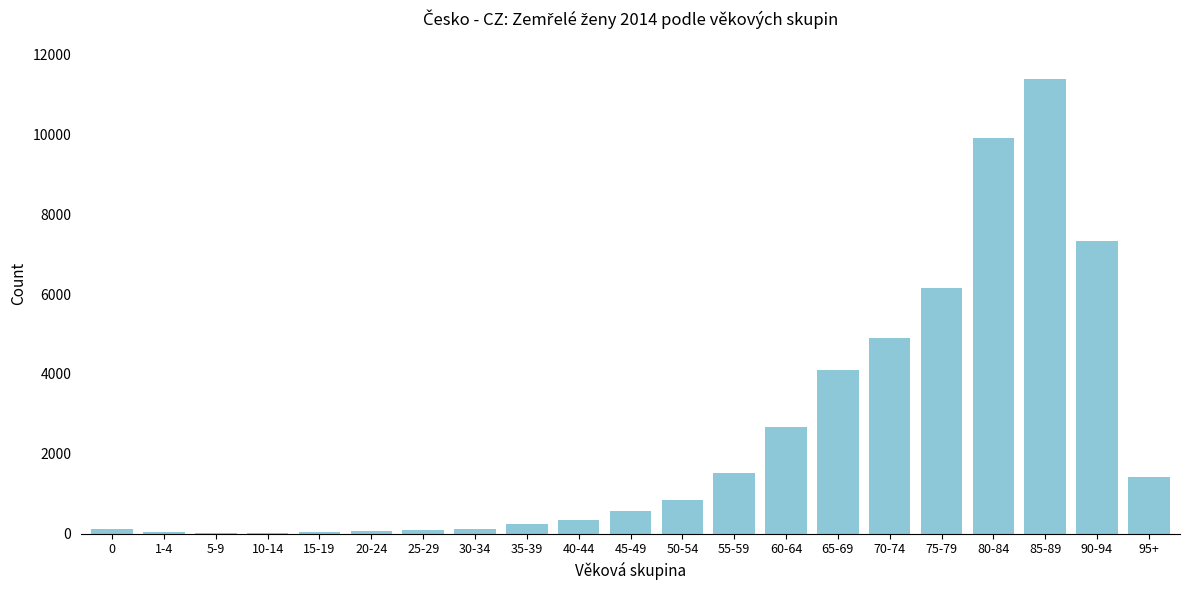

What is the maximum value shown in the chart?

11393